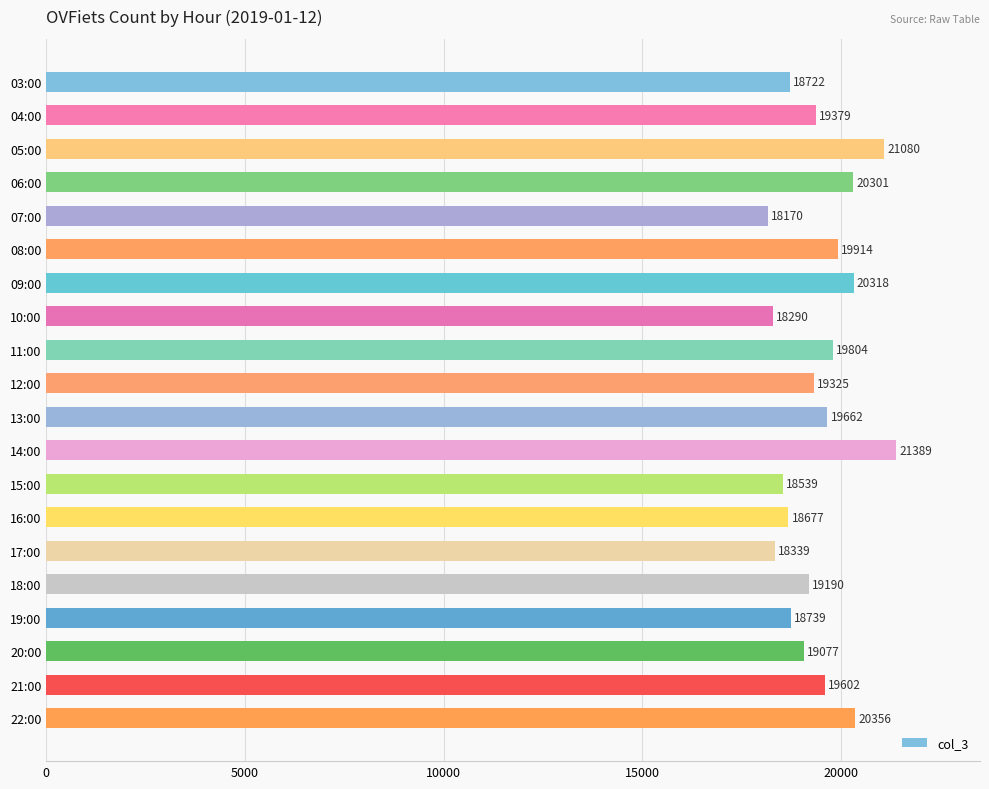

Which has a higher value, 03:00 or 09:00?

09:00